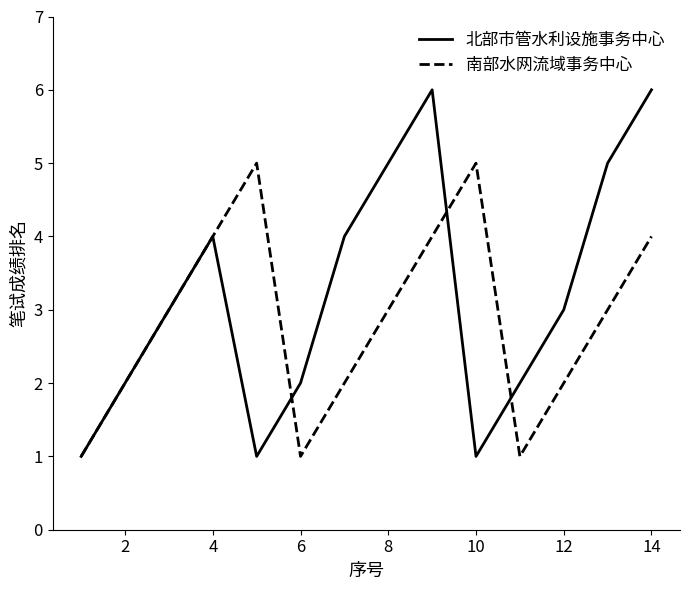

What is the difference between the second highest and minimum values in the 南部水网流域事务中心 series?

4